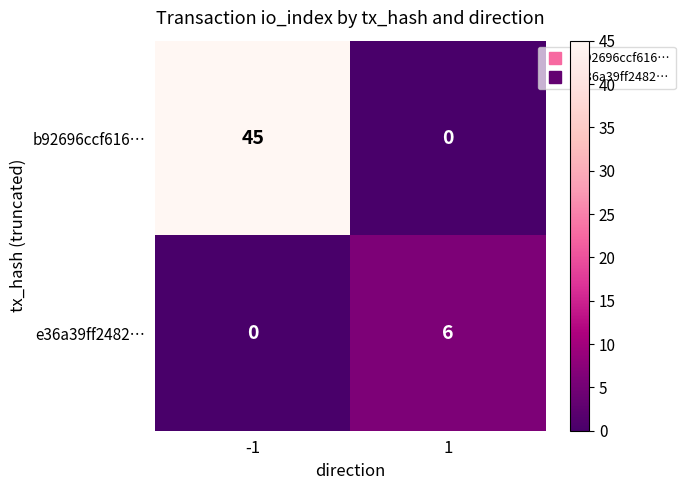

List the series in order of their overall mean, lowest first.

e36a39ff2482…, b92696ccf616…